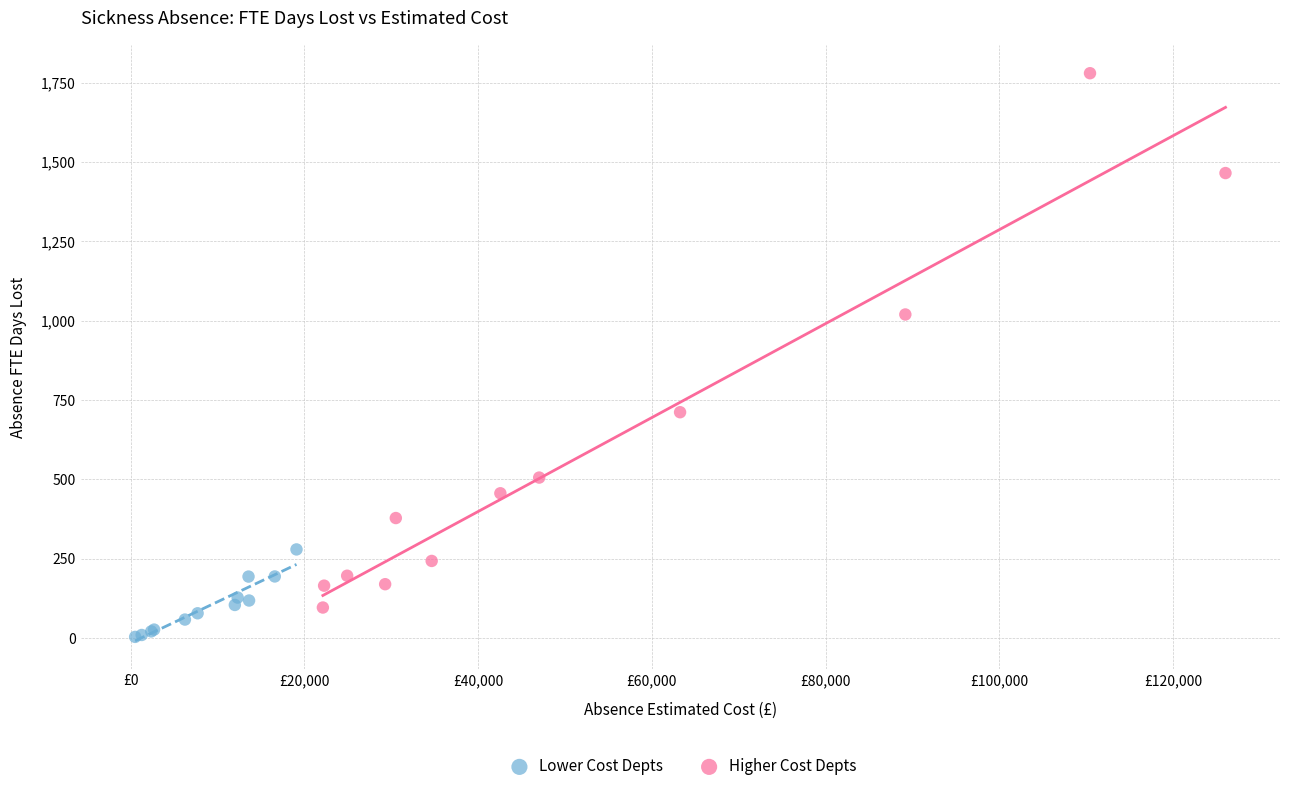

What are all the series names shown in the legend?

Lower Cost Depts, Higher Cost Depts